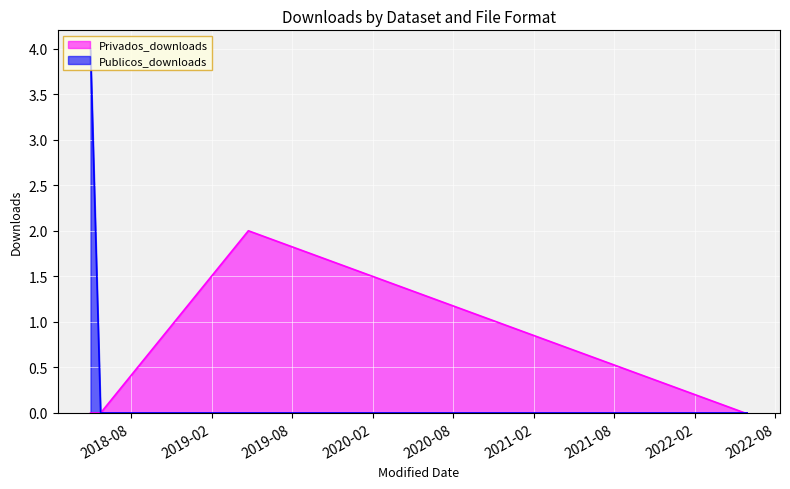

Which series has the largest total across all categories?

Publicos_downloads